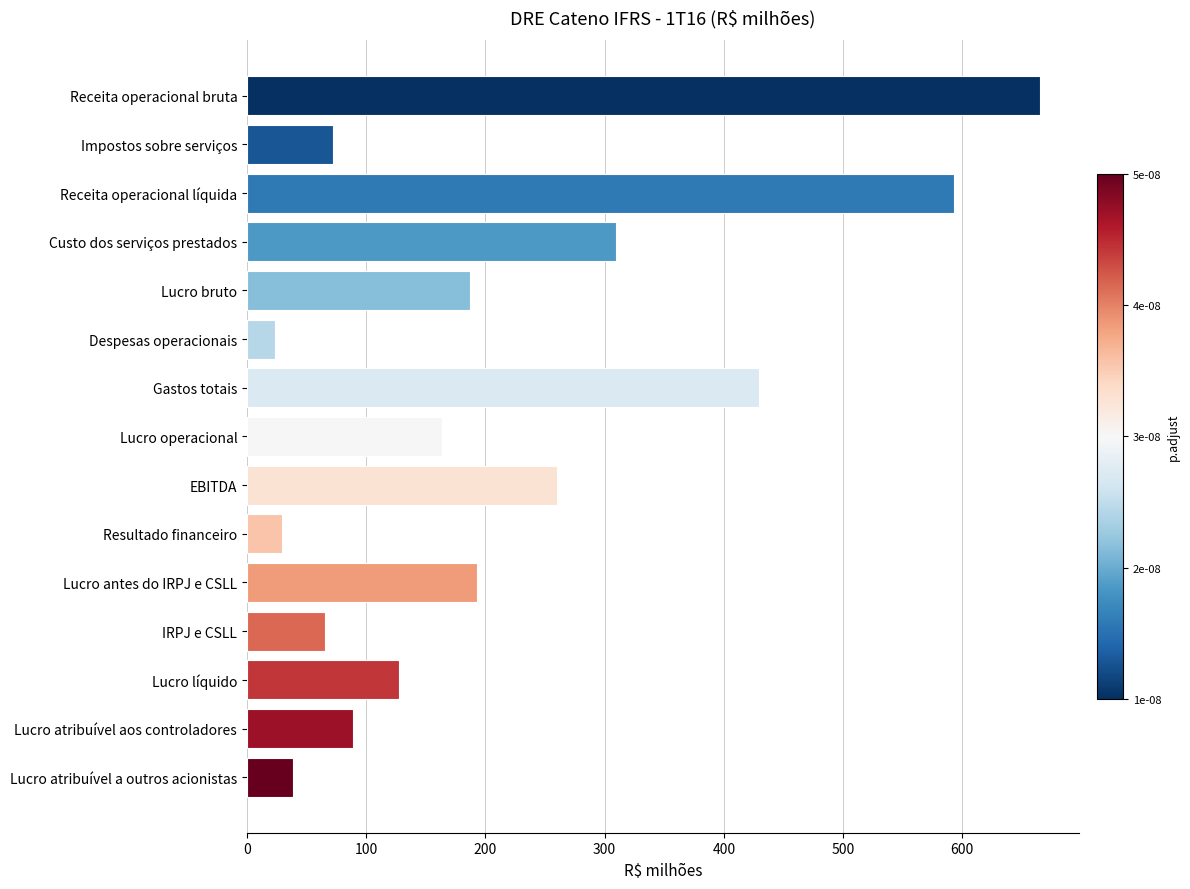

Does the chart contain stacked bars?

No